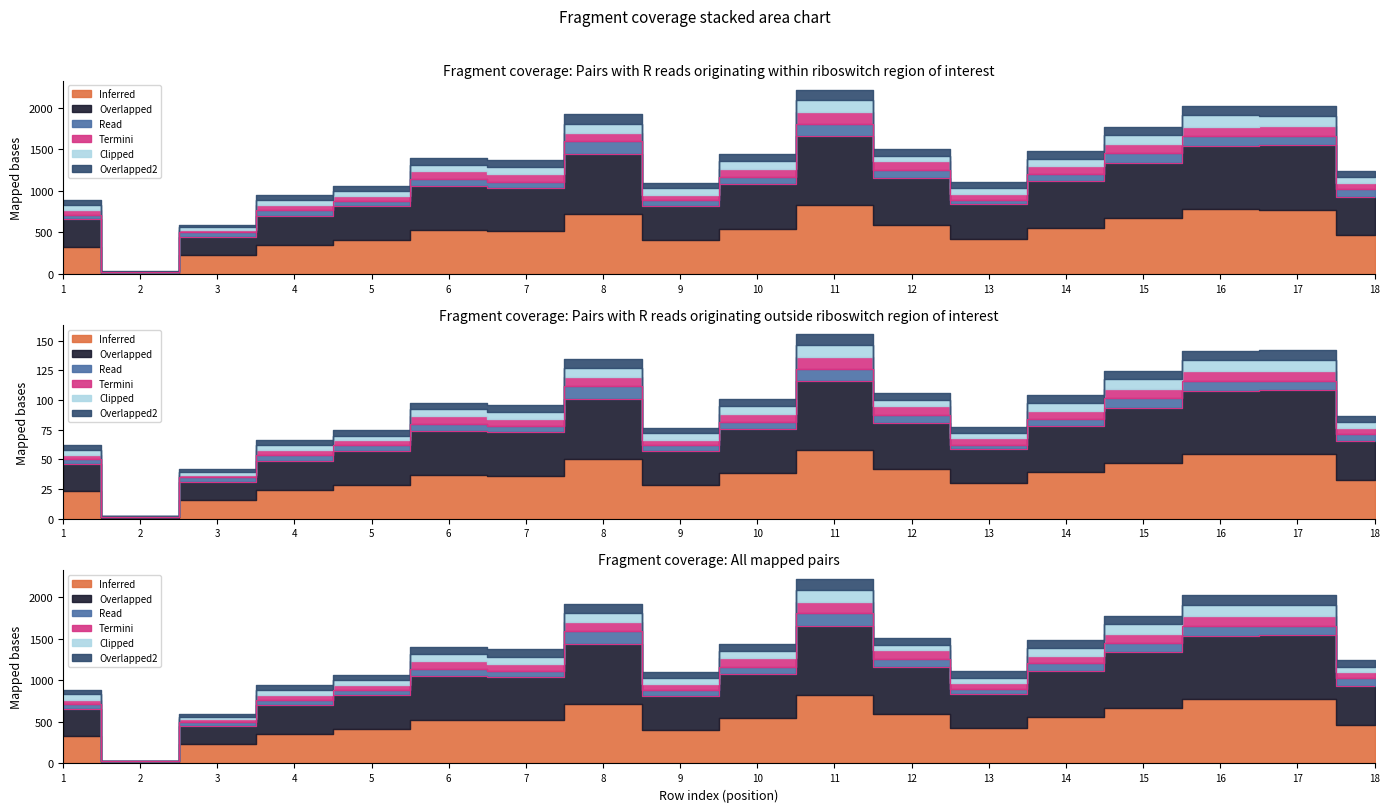

How many interior local peaks does the col_10 series have?

4